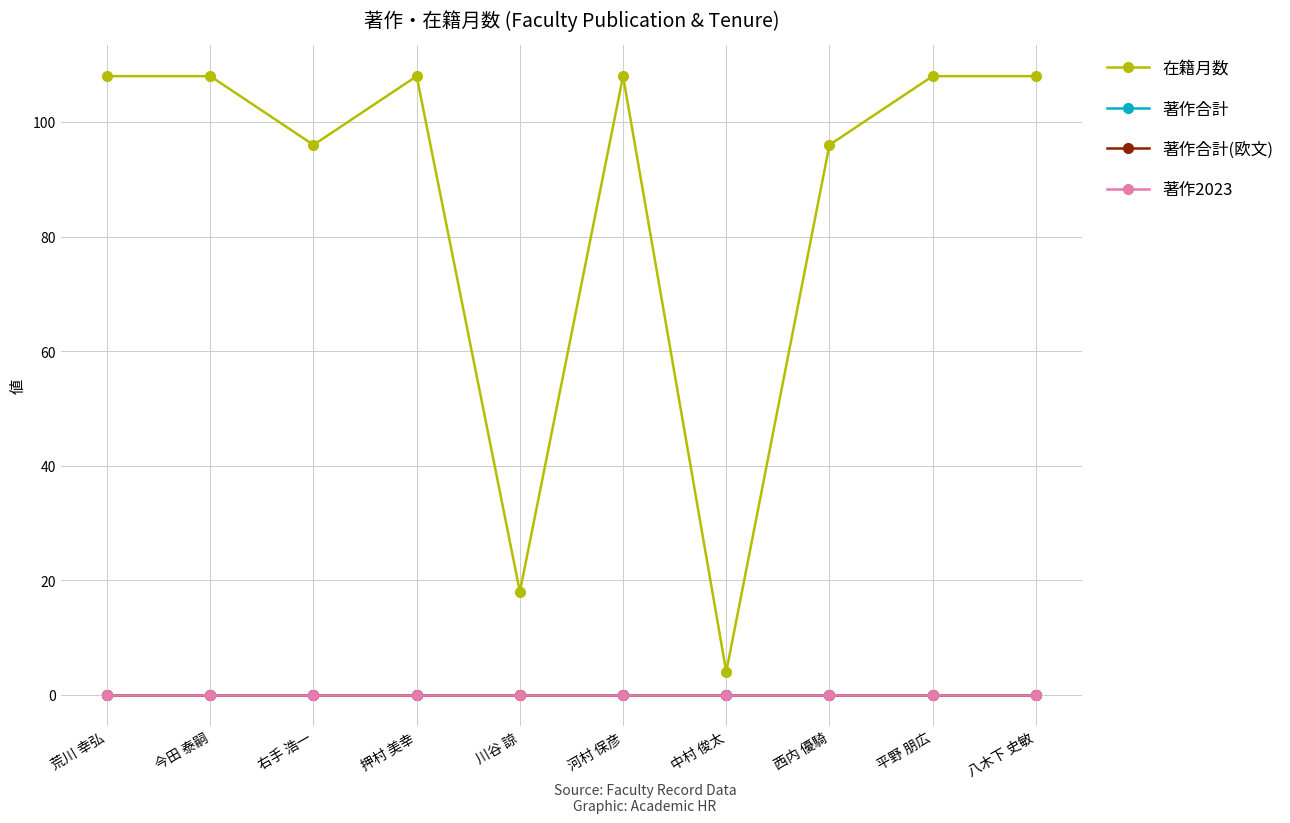

True or false: 在籍月数 has more than 2 interior local peaks.

False